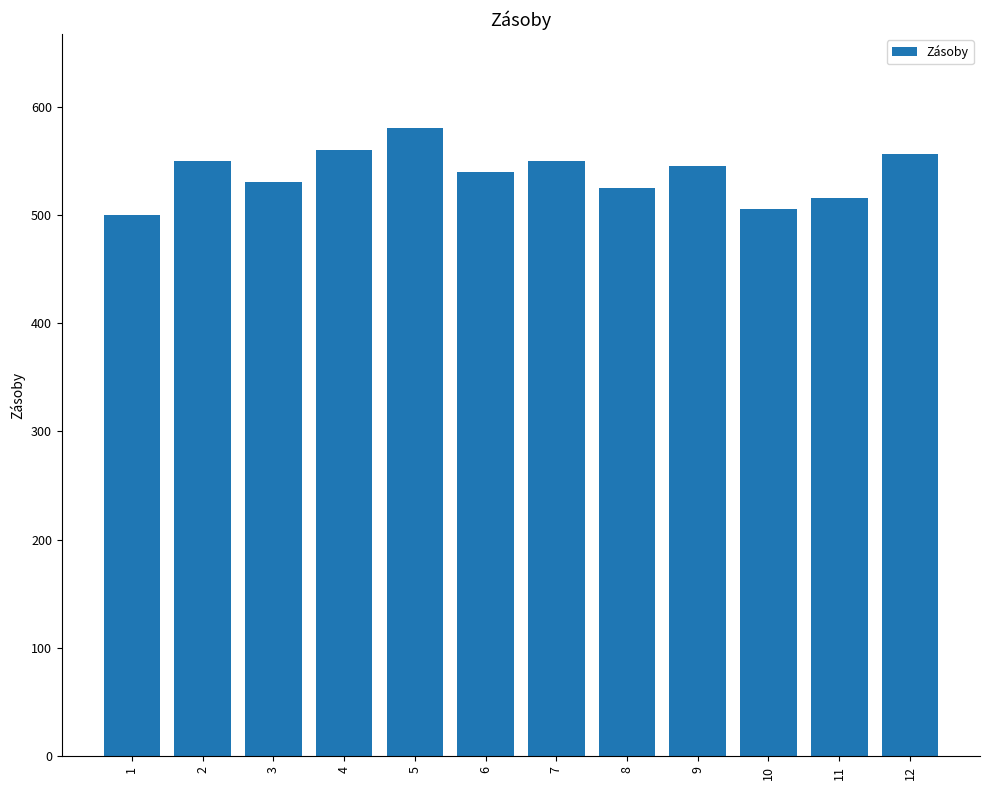

Is it true that the value at 3 is 530?

True